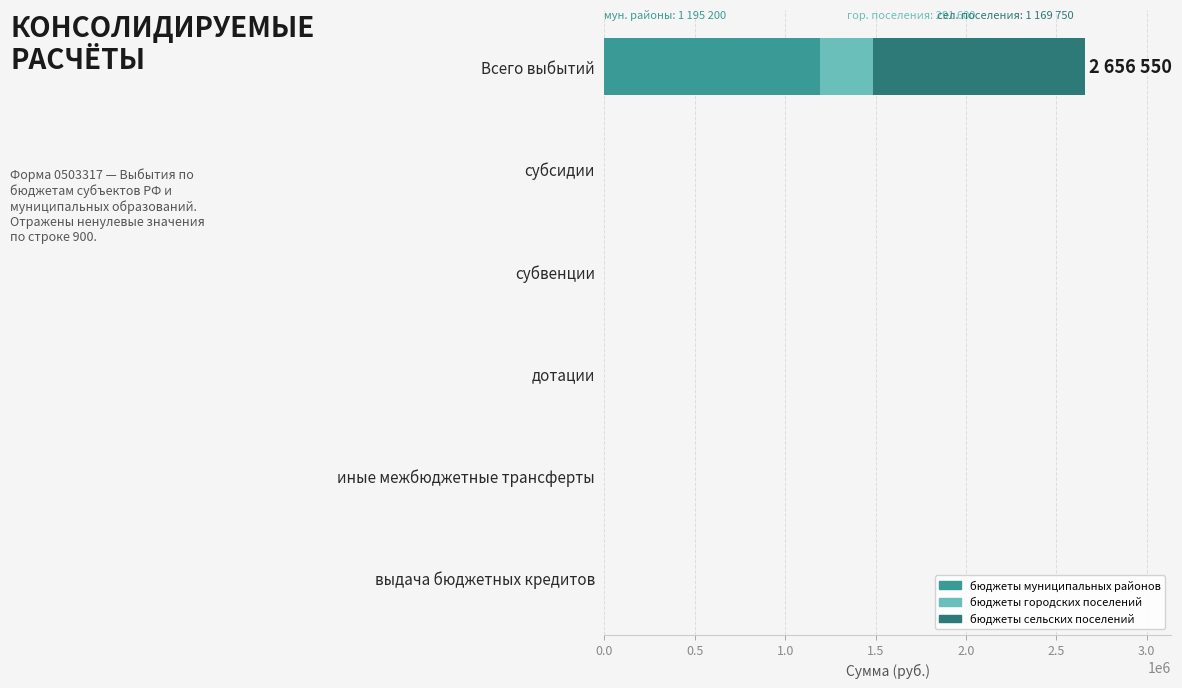

True or false: бюджеты муниципальных районов has a value of -645453 at субвенции.

False